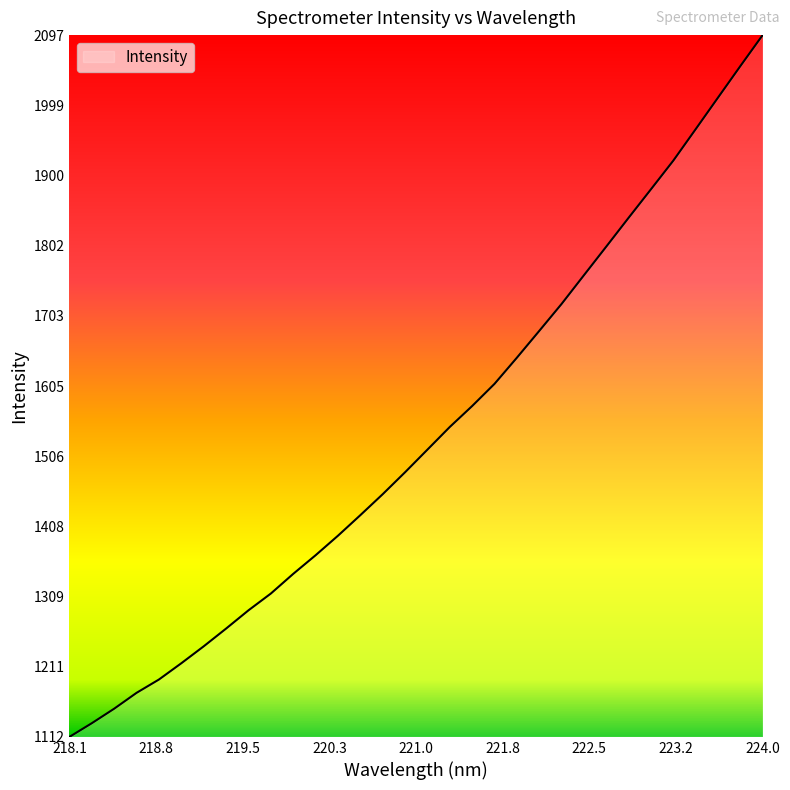

True or false: there are more than 2 points higher than both neighbors.

False